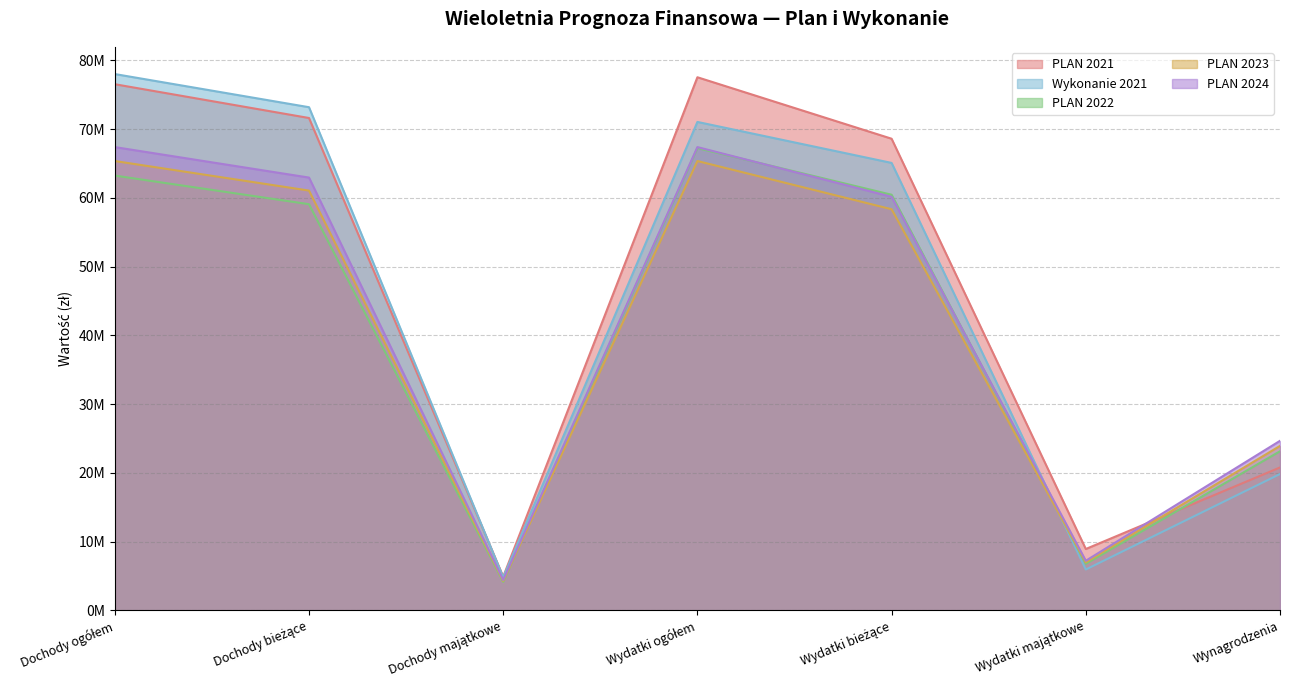

Which series changed the most between Wydatki bieżące and Wynagrodzenia?

PLAN 2021